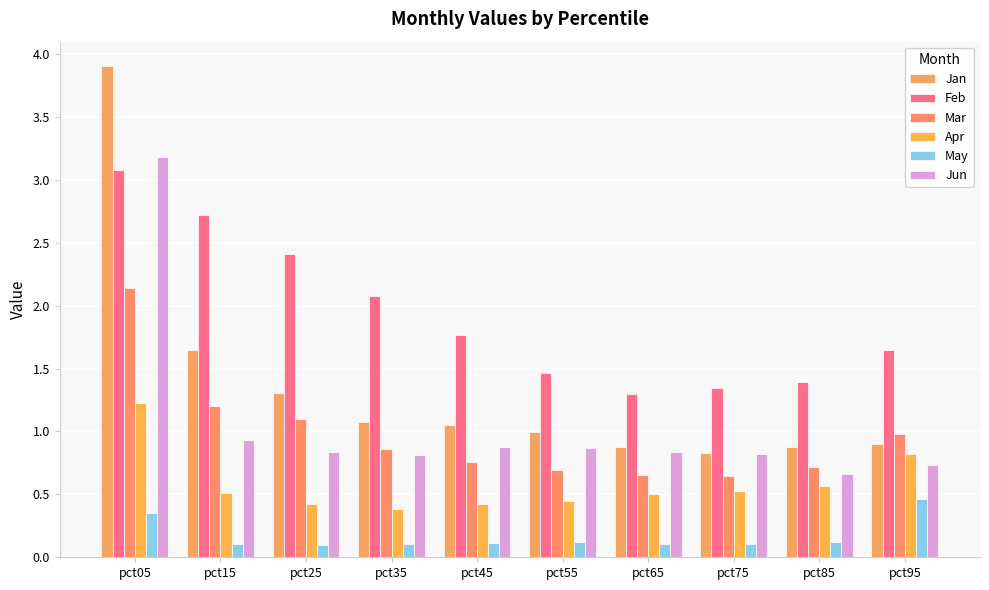

True or false: Jan has a value of 0.7 at pct45.

False